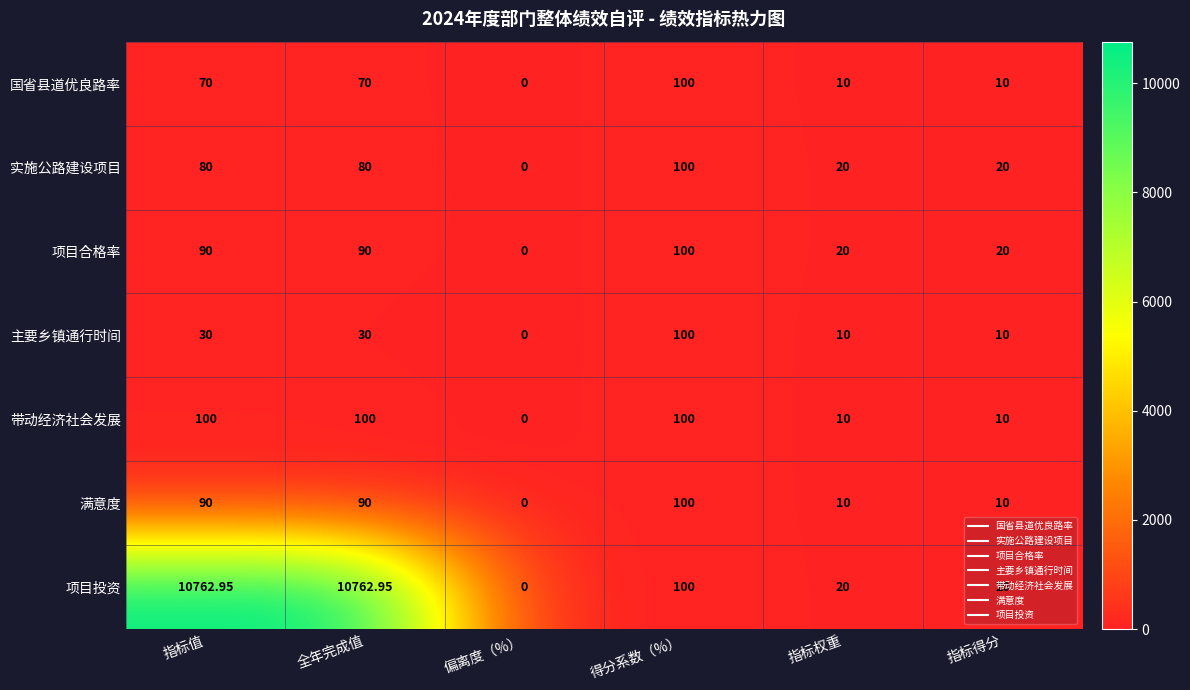

Which series has the largest total across all categories?

项目投资